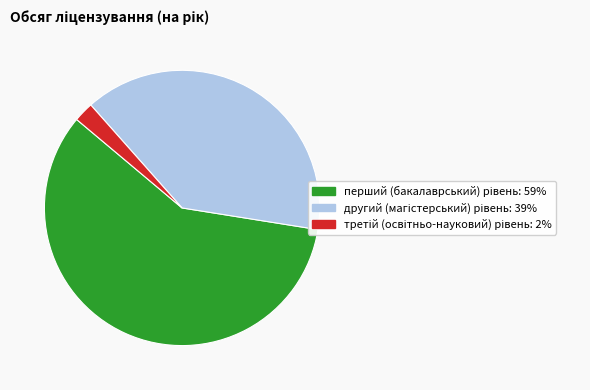

Does any single category account for the majority?

Yes